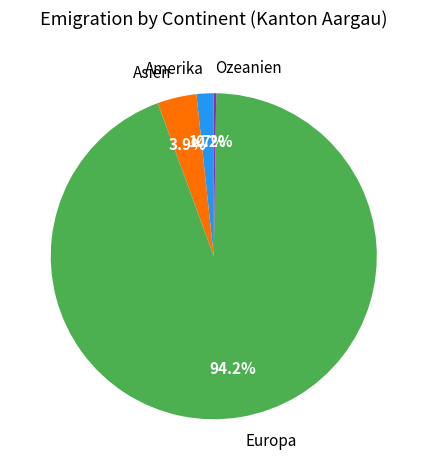

To the nearest percent, what is the difference between the largest and smallest slice percentages?

94%